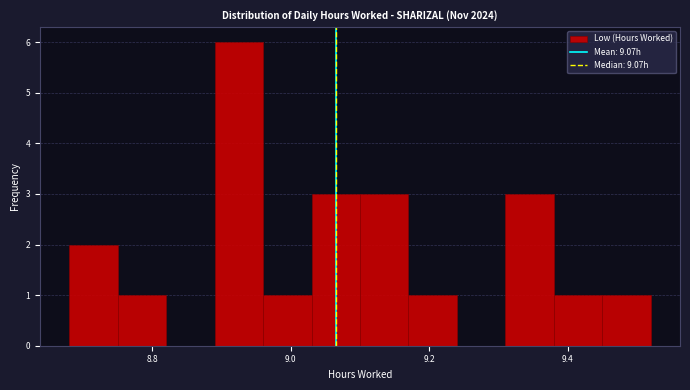

Around what value on the x-axis is the tallest bar? Give the approximate position of its centre, as read against the axis.

8.92